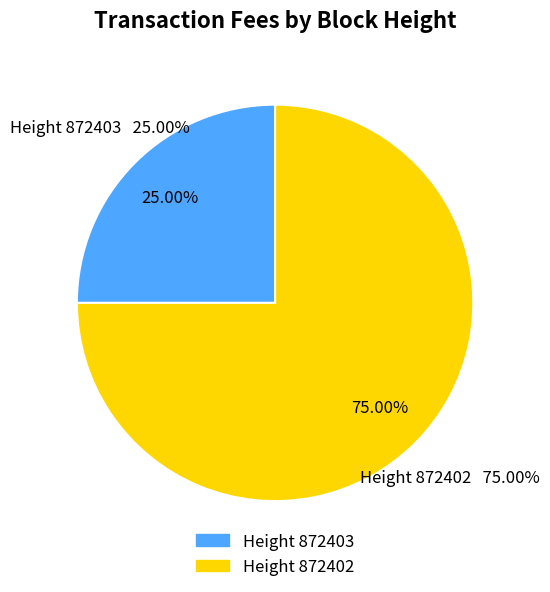

The 872402 slice represents 66% of the pie. True or false?

False